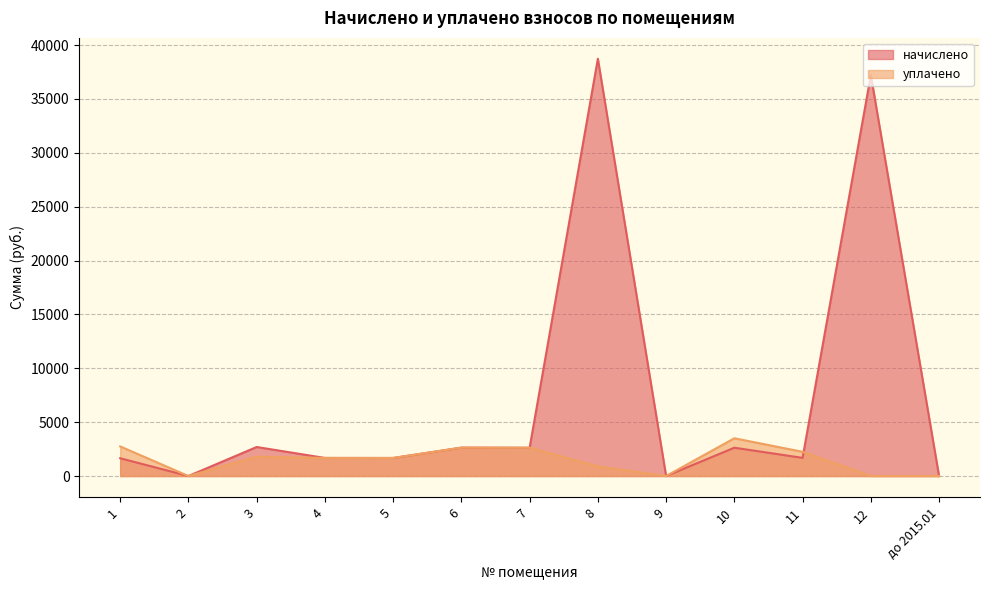

Which series has the largest range (max minus min)?

начислено